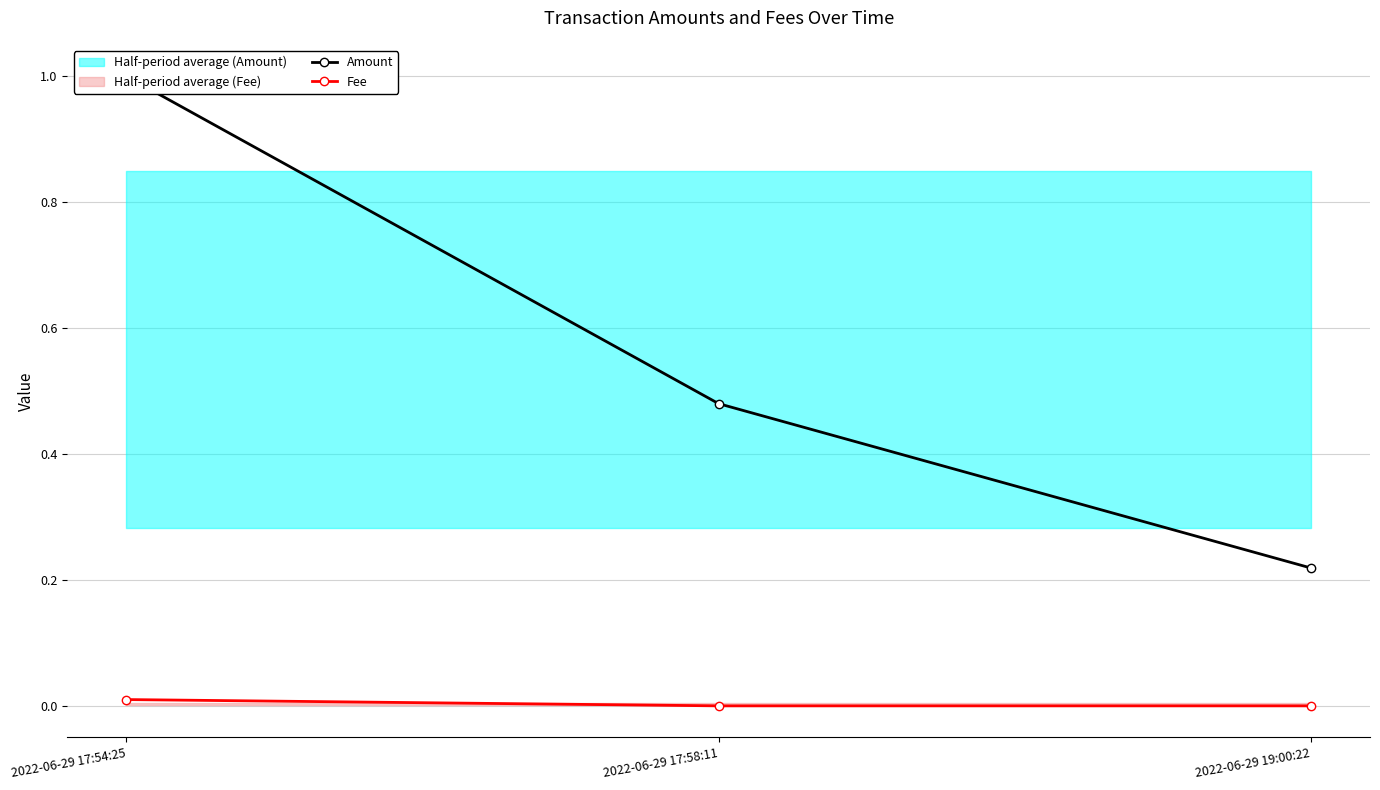

Which series has the widest spread of values?

Amount